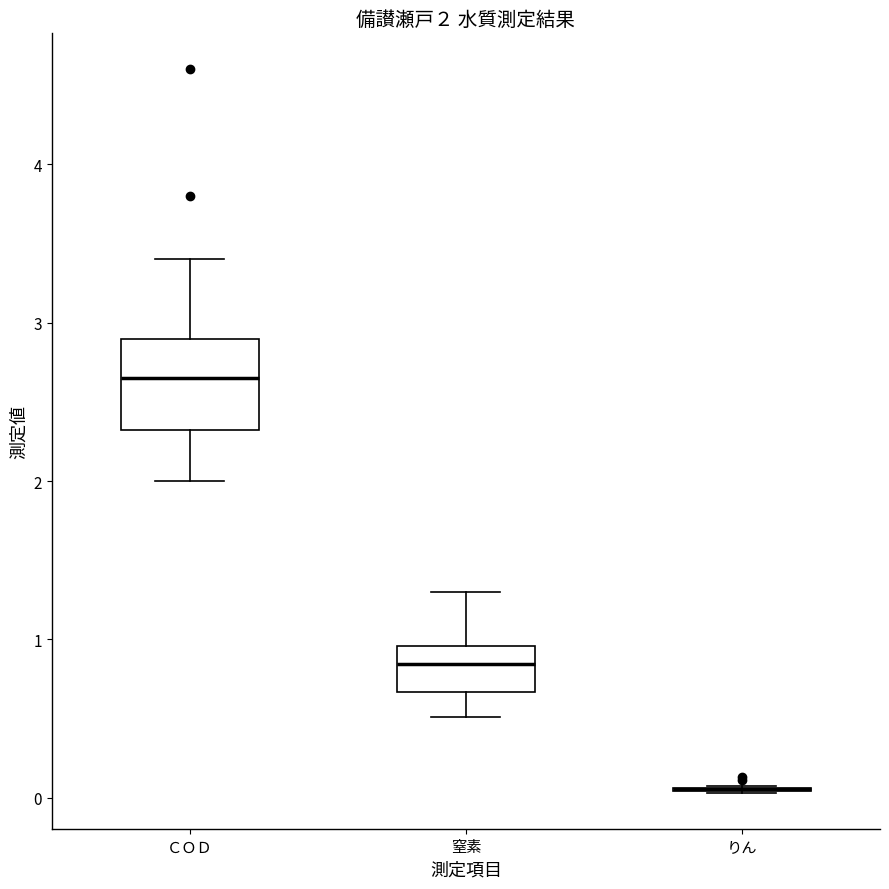

Which box is the tallest, from its lower edge to its upper edge?

ＣＯＤ